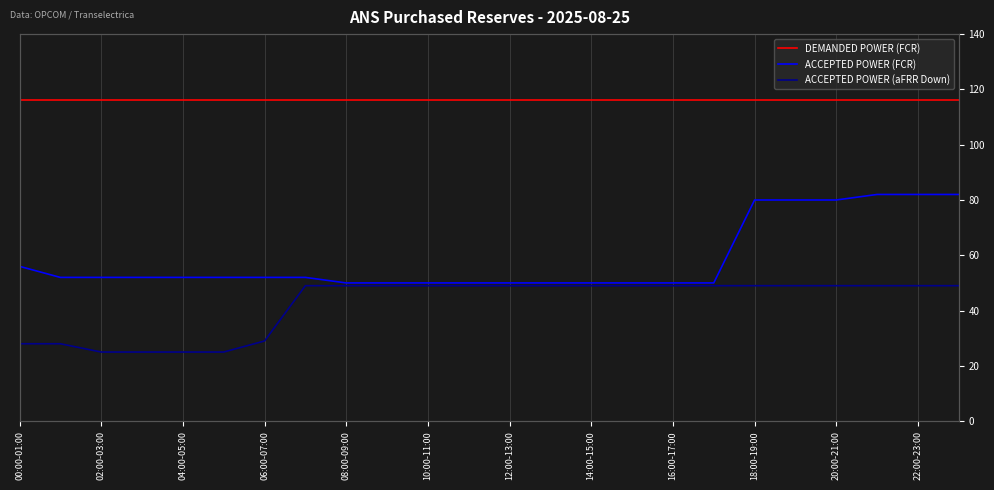

Rank the series by their average value, from highest to lowest.

DEMANDED POWER (FCR), ACCEPTED POWER (FCR), ACCEPTED POWER (aFRR Down)